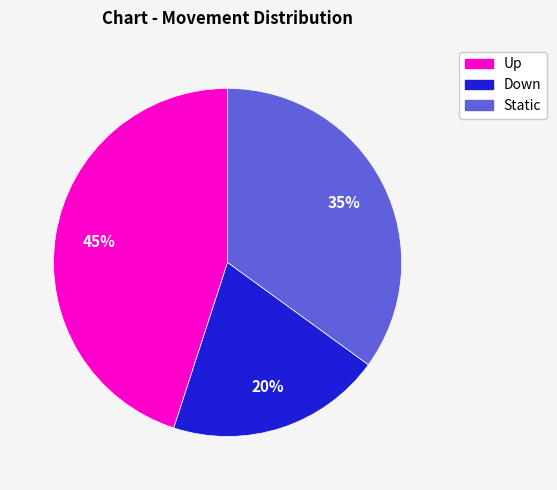

To the nearest percent, what is the average slice percentage?

33%